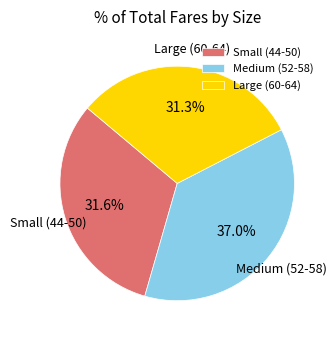

Does Small (44-50) represent more than half of the total?

No